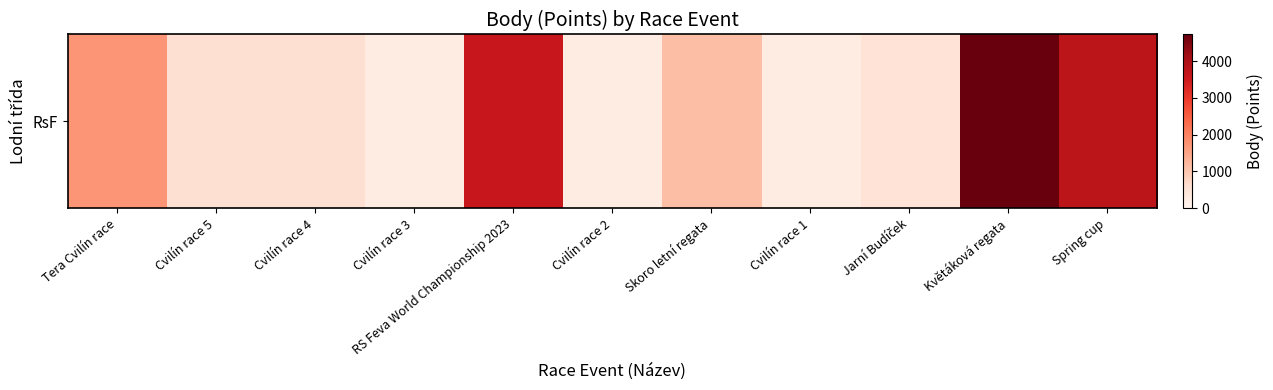

Which label corresponds to the smallest value in the chart?

Cvilín race 3